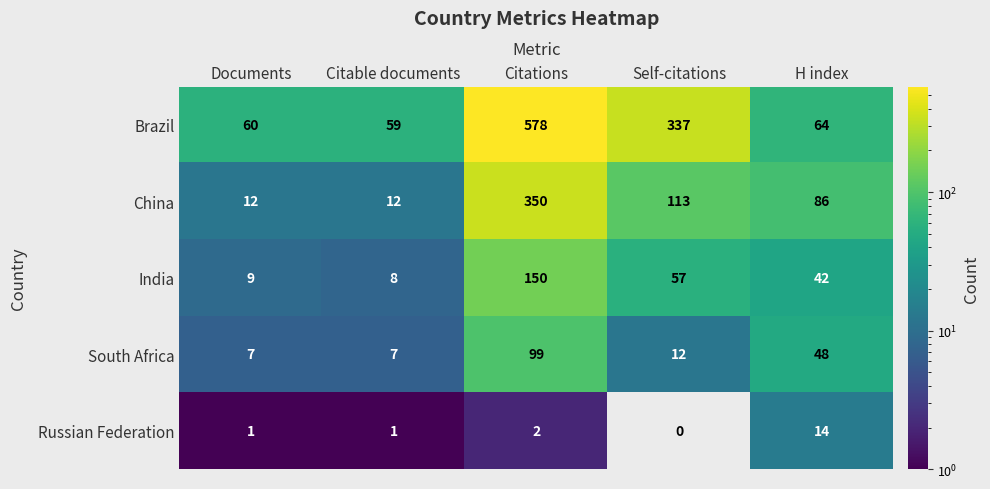

At which category is the sum across all series the highest?

Citations